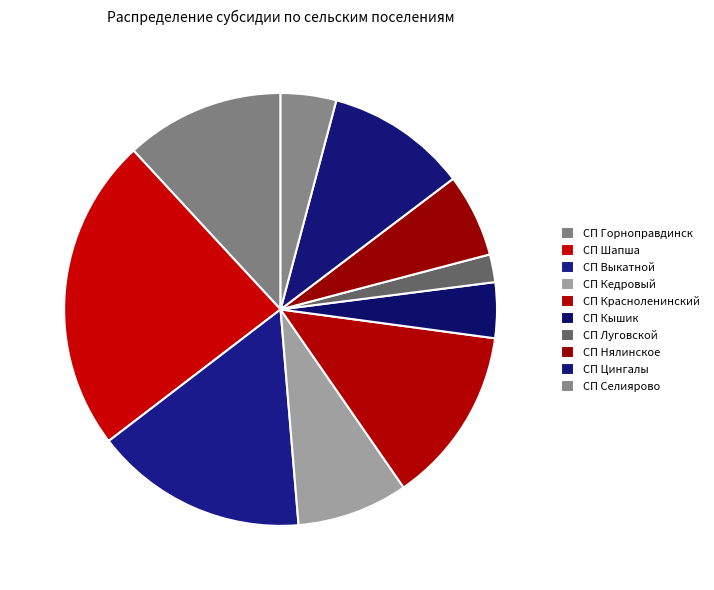

The СП Выкатной slice represents 16% of the pie. True or false?

True